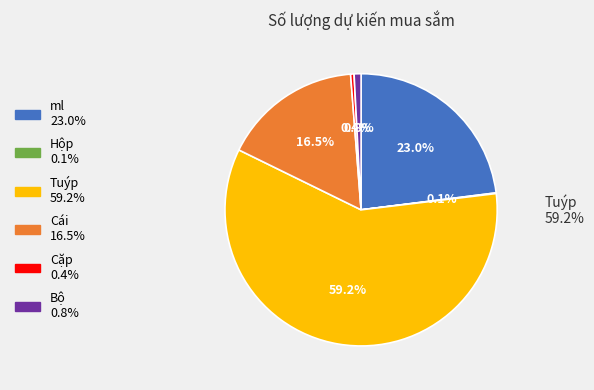

To the nearest percent, what is the combined percentage of Bộ and Tuýp?

60%